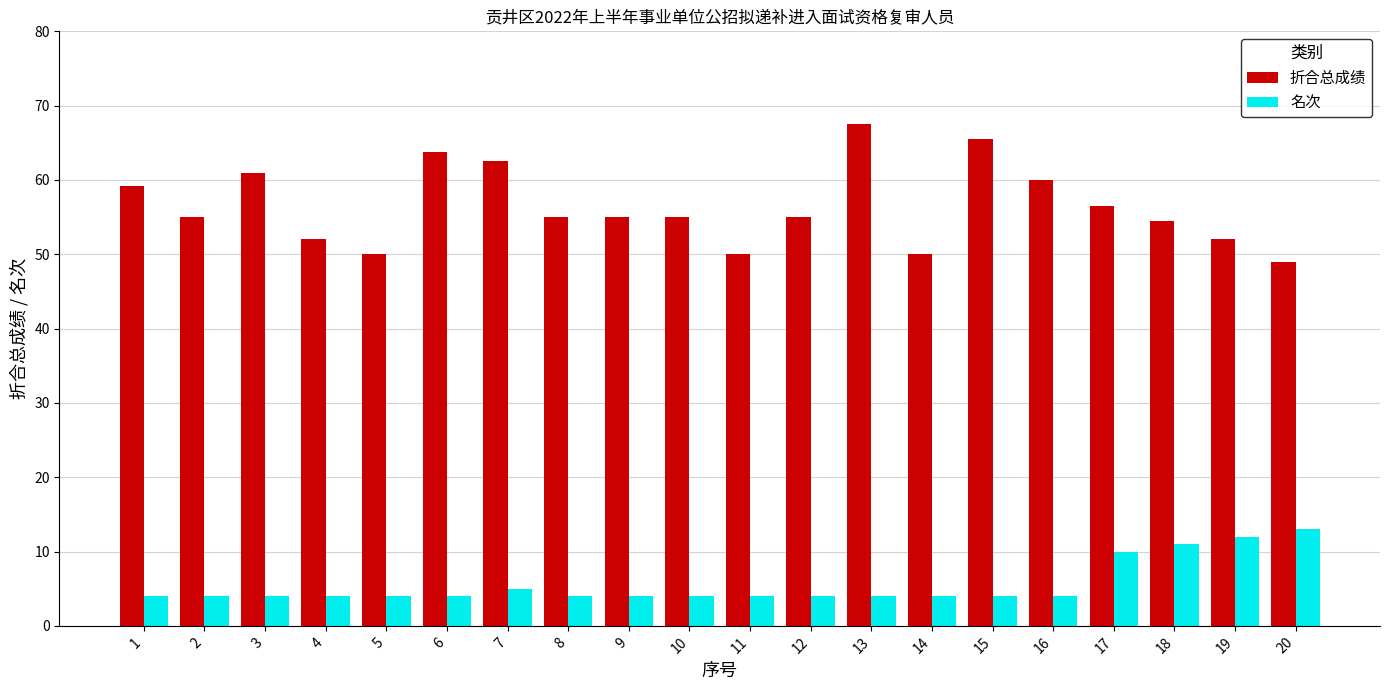

Which series has the largest range (max minus min)?

折合总成绩